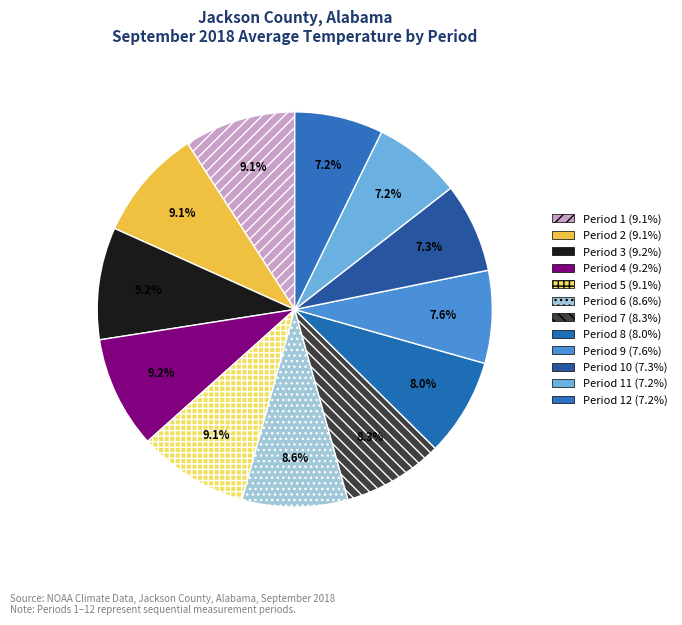

Which category has the biggest portion of the pie?

Period 3